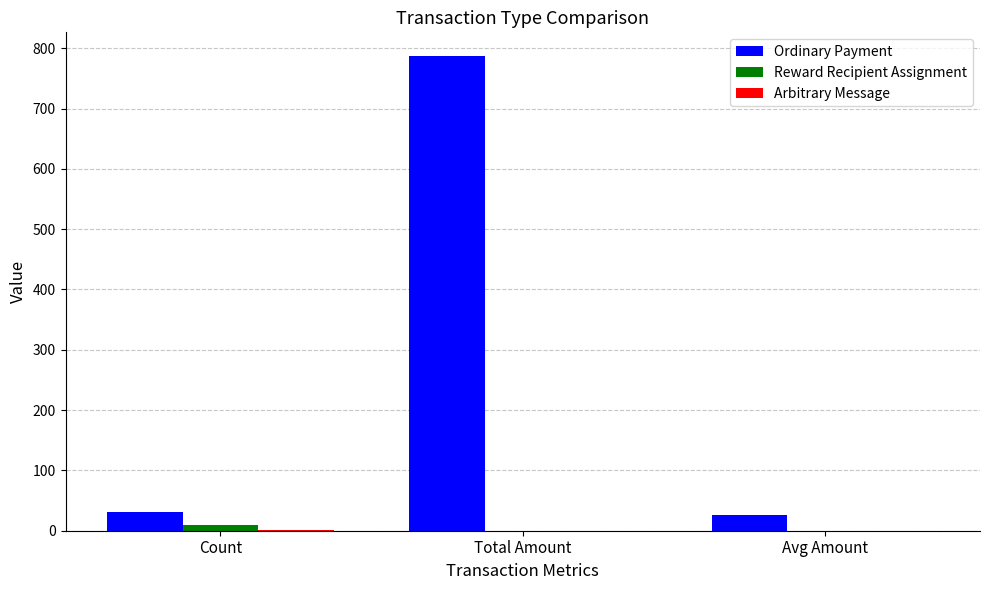

Which series has the largest total across all categories?

Ordinary Payment